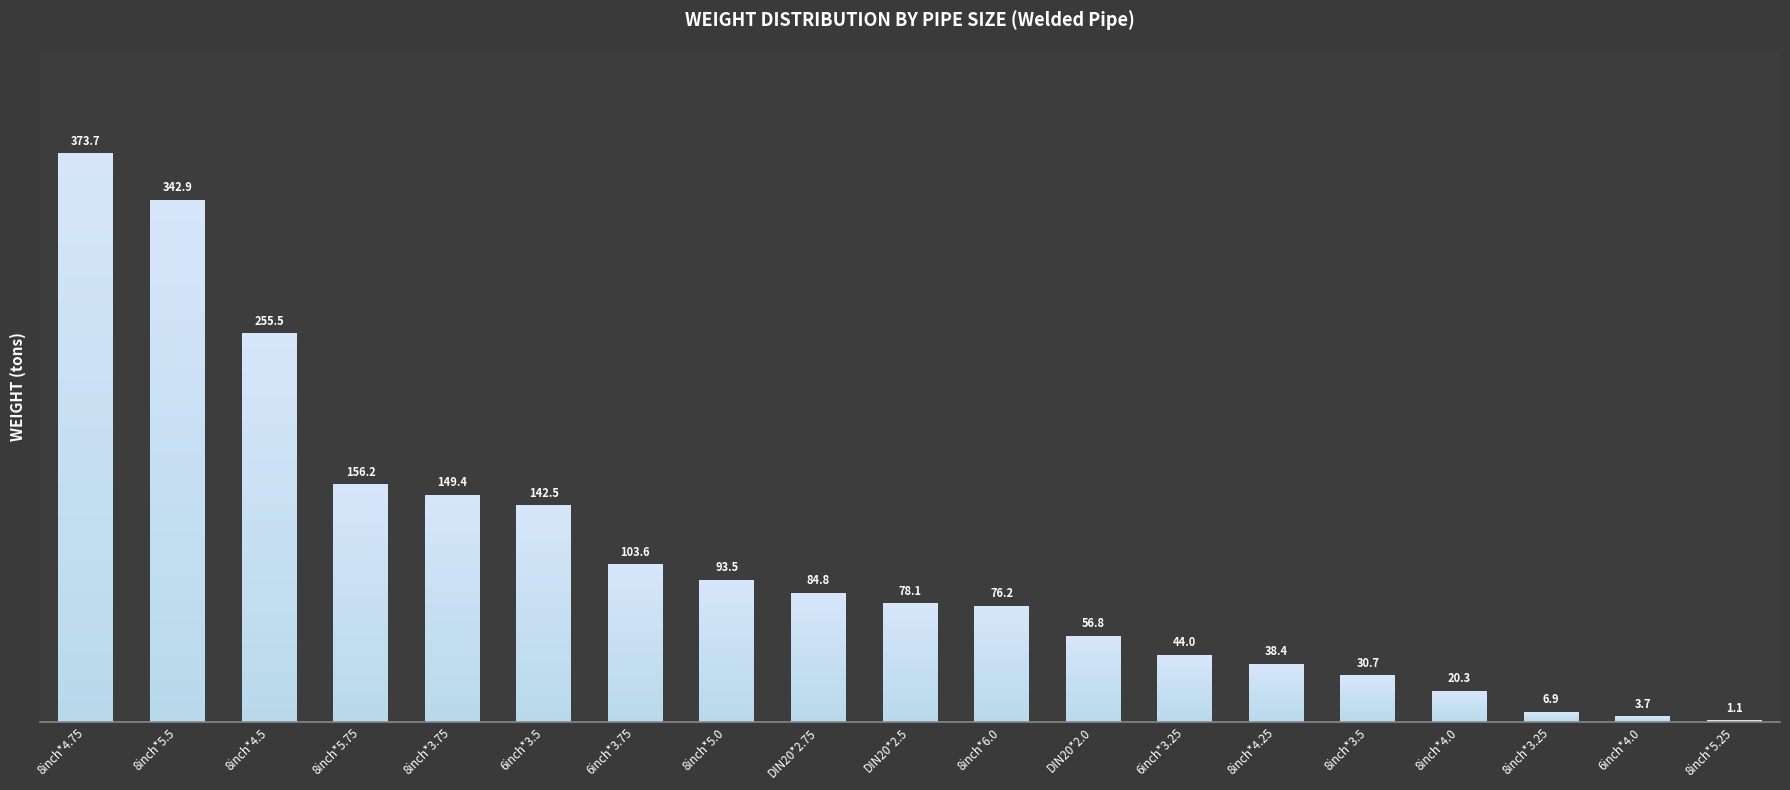

What is the label of the 8th bar from the left?

8inch*5.0